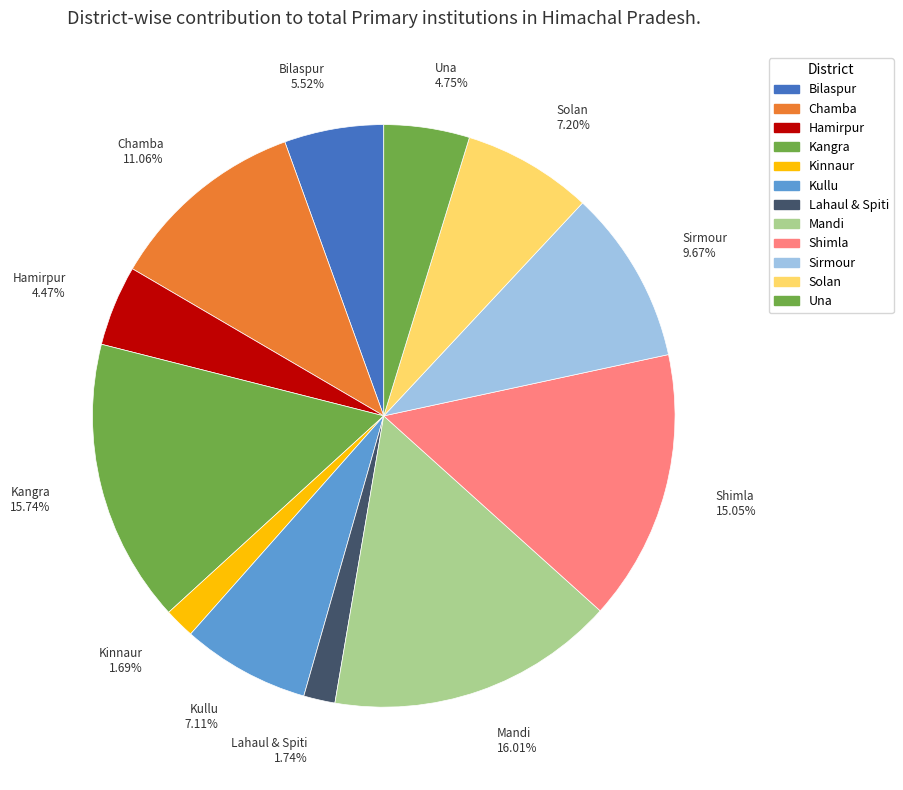

Approximately how many times larger is the value at Sirmour compared to Shimla?

0.6